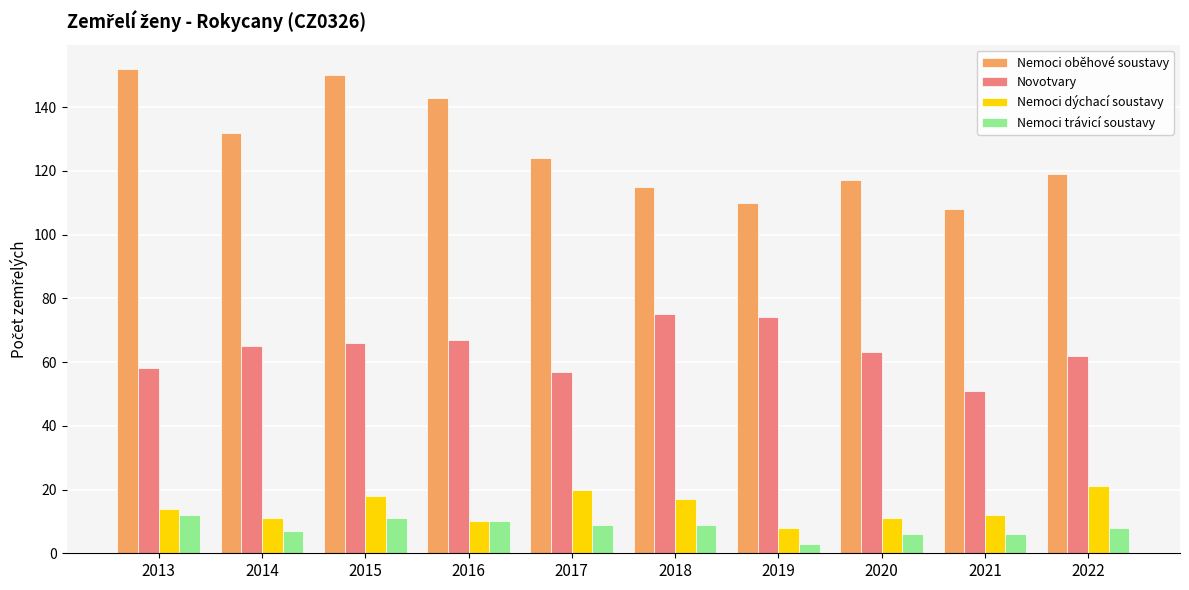

What is the difference between the maximum and minimum values in the Nemoci trávicí soustavy series?

9